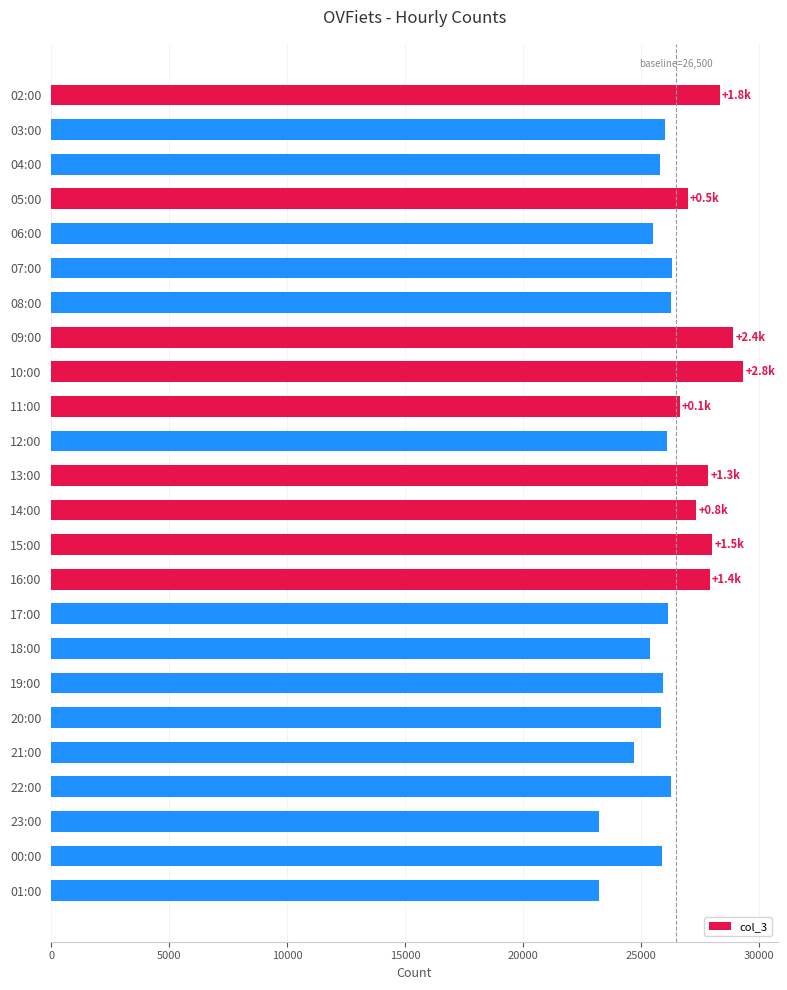

How many series are shown in this chart?

1